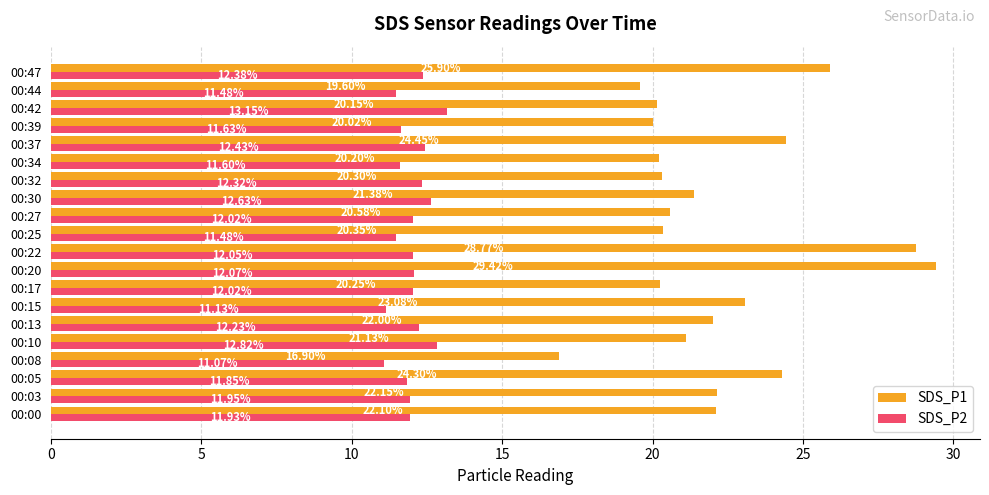

Which series changed the most between 00:15 and 00:30?

SDS_P1